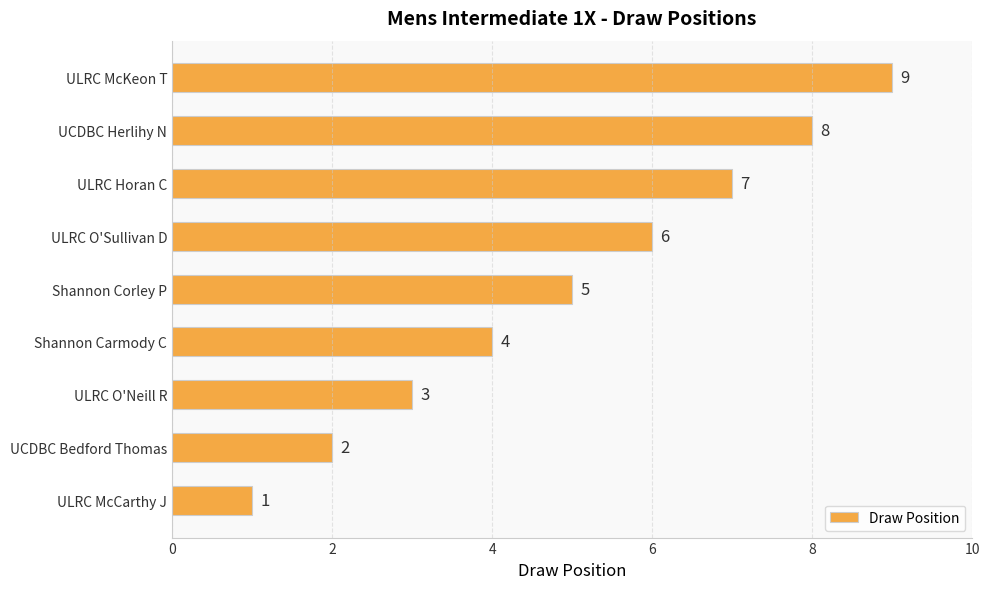

Which category has the lowest value across all series?

ULRC McCarthy J